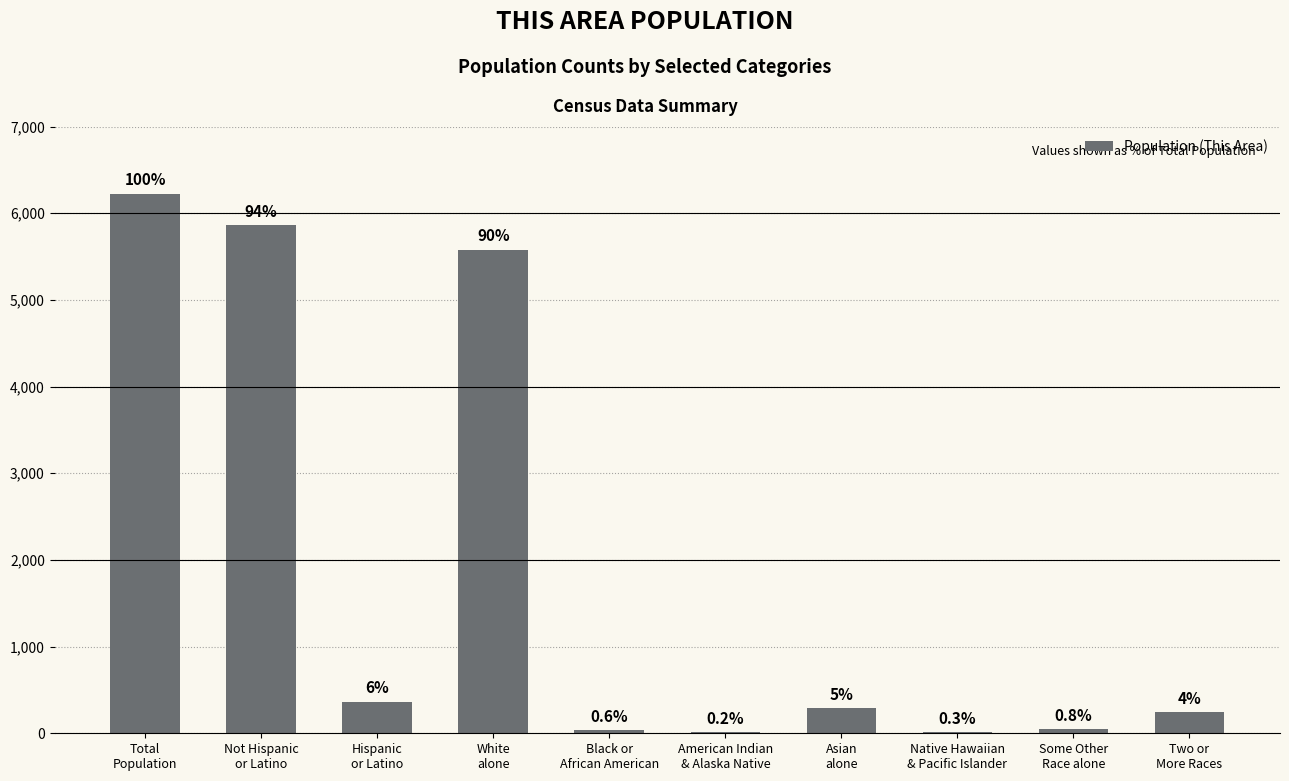

What is the average value?

1868